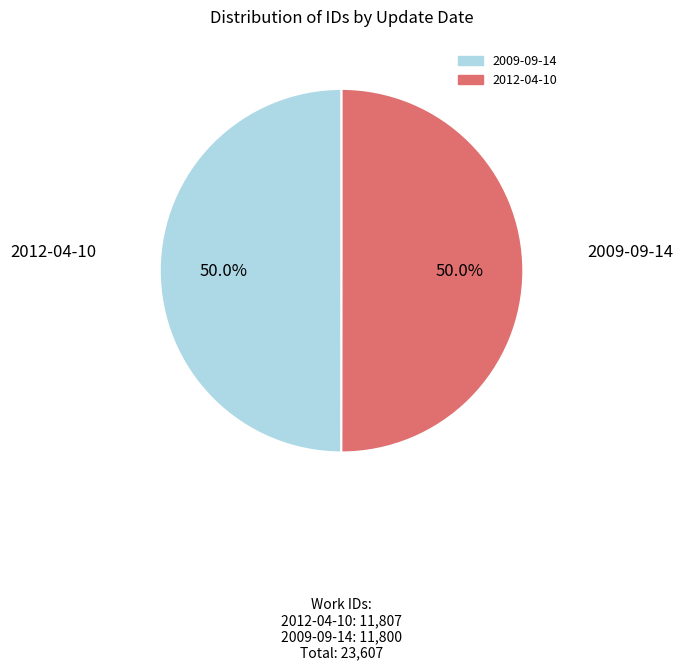

What is the ratio of the value at 2009-09-14 to the value at 2012-04-10?

1.0